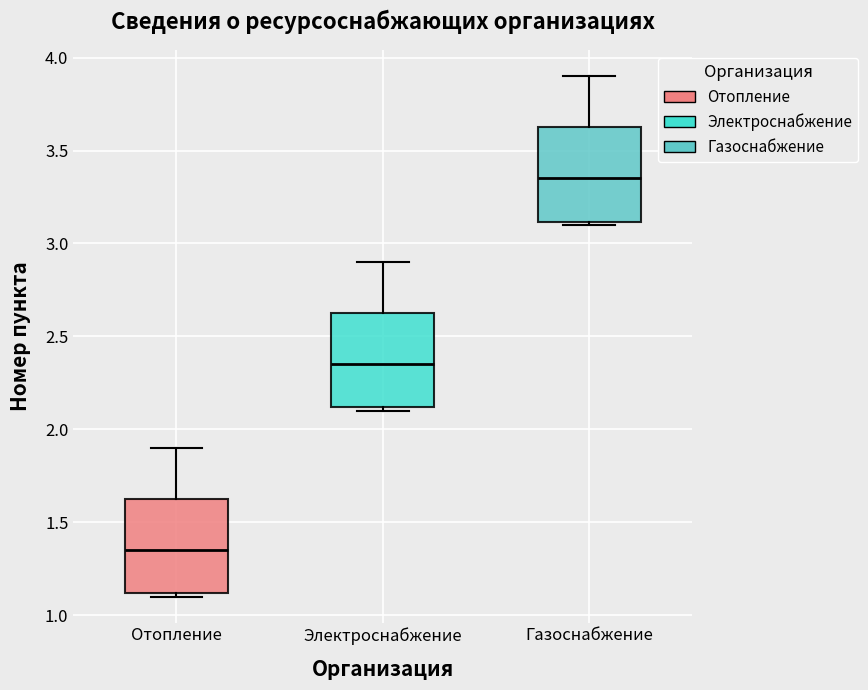

Reading left to right, transcribe this box plot: for each box, give where its median line is, the range the box spans, and where its two whiskers end, as read against the y-axis. The values are not printed on the chart, so give them approximately, as read against the axis.

Отопление: median 1.35, box 1.10 to 1.65, whiskers 1.10 (just below the box's lower edge) to 1.90
Электроснабжение: median 2.35, box 2.10 to 2.65, whiskers 2.10 (just below the box's lower edge) to 2.90
Газоснабжение: median 3.35, box 3.10 to 3.65, whiskers 3.10 (just below the box's lower edge) to 3.90